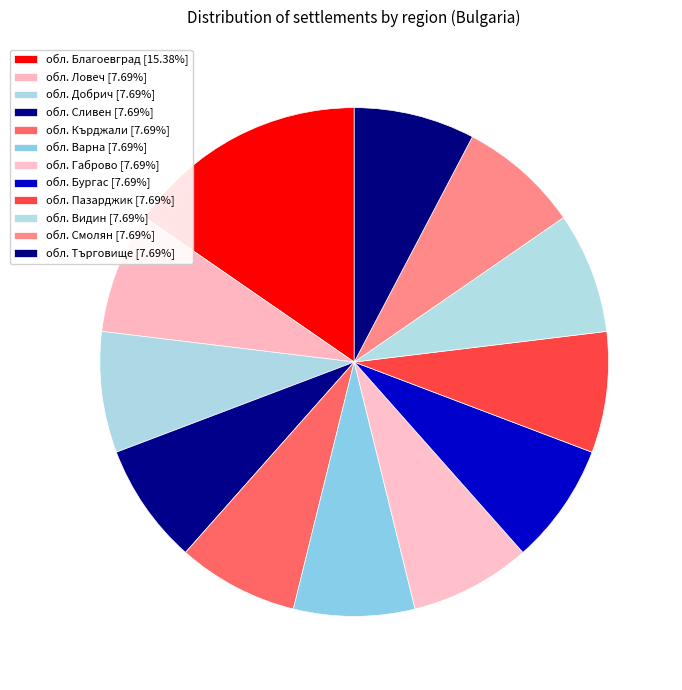

To the nearest percent, what is the combined percentage of обл. Пазарджик and обл. Благоевград?

23%